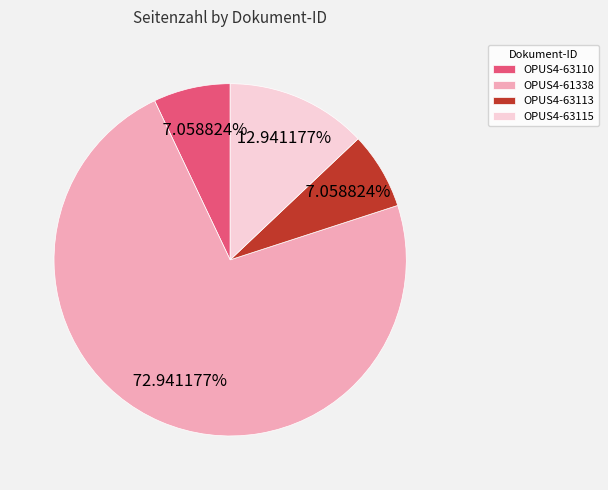

True or false: OPUS4-63110 accounts for 1% of the total.

False